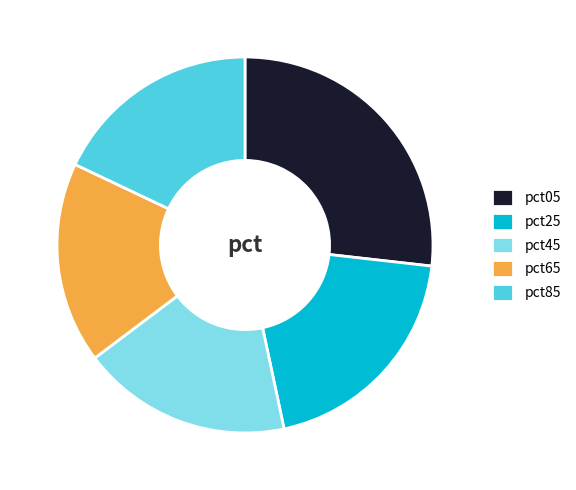

The pct85 slice represents 18% of the pie. True or false?

True